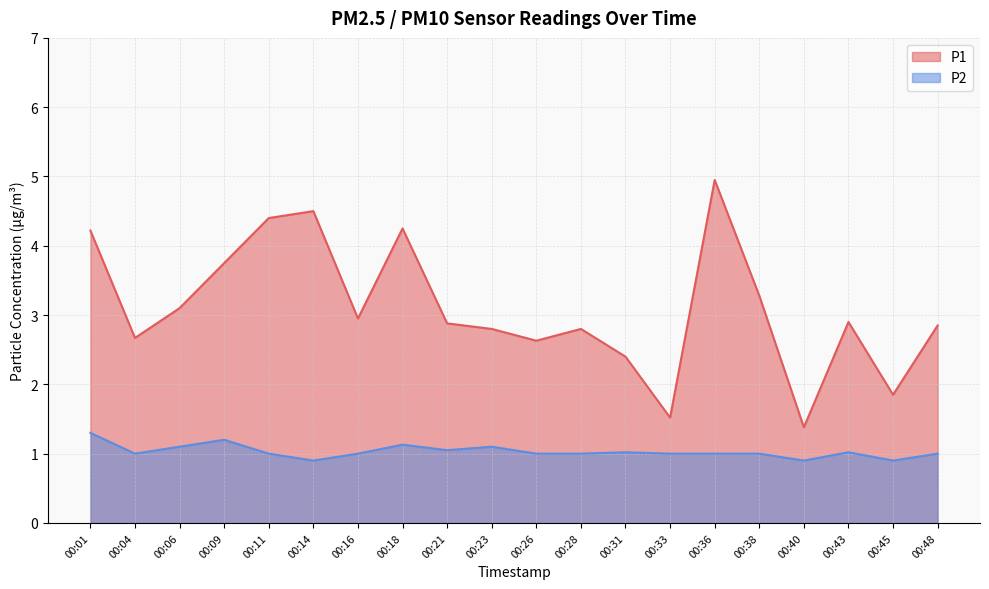

How many series are shown in this chart?

2